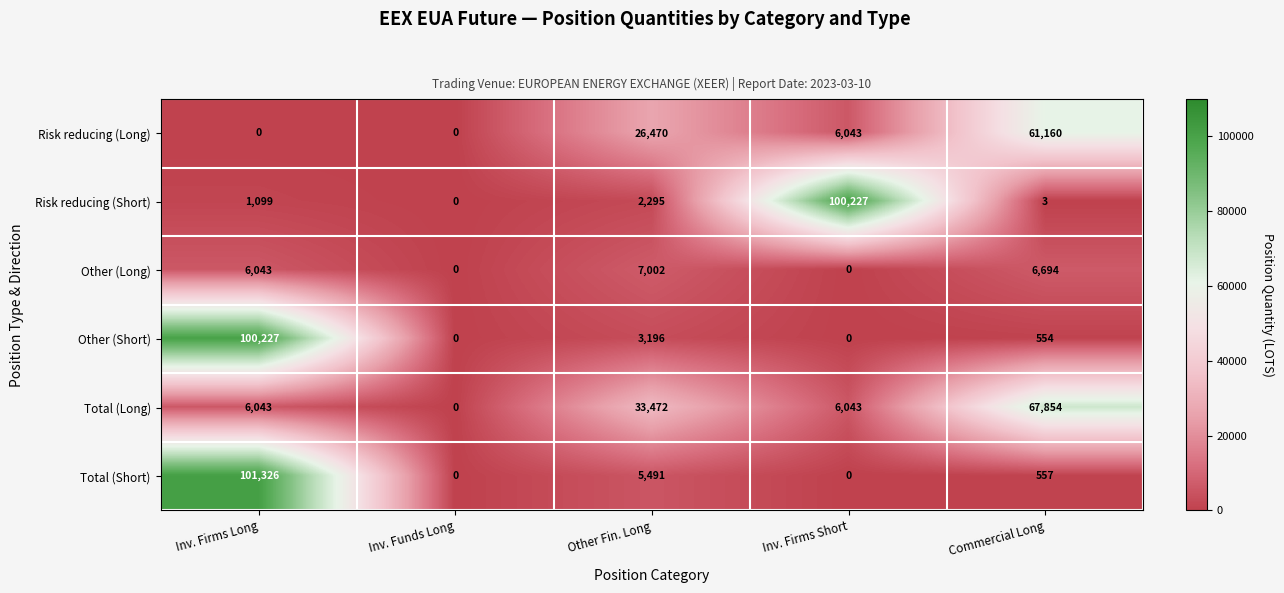

Which series changed the most between Inv. Firms Short and Commercial Long?

Risk reducing (Short)